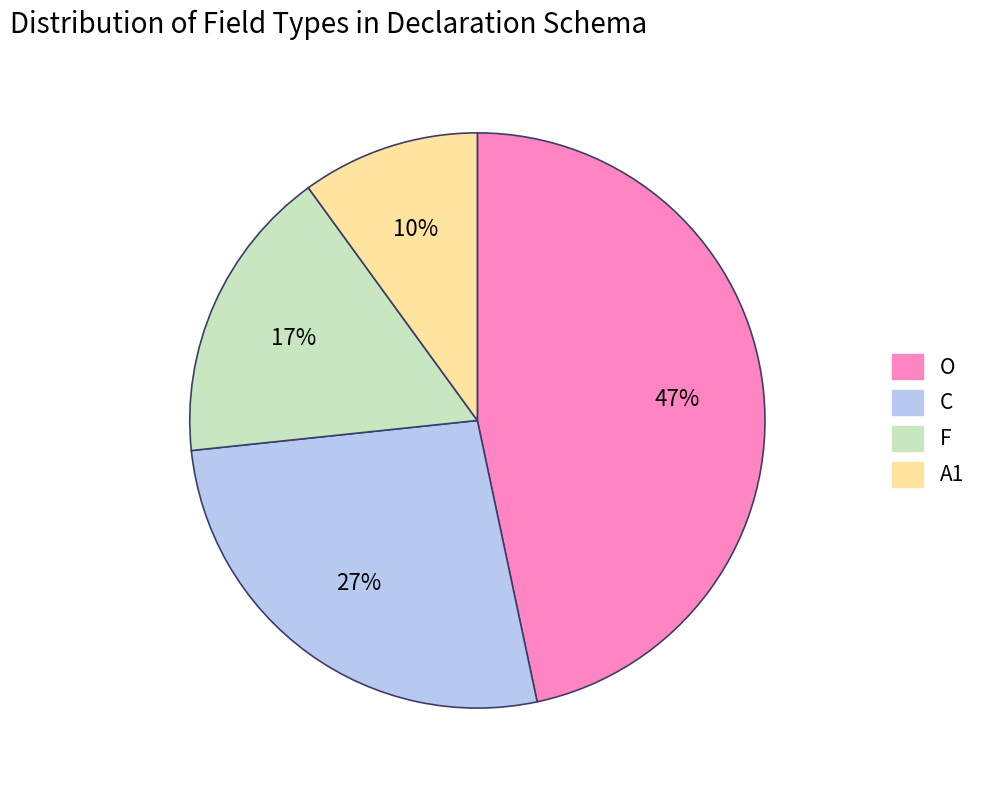

Does O account for over 50% of the chart?

No